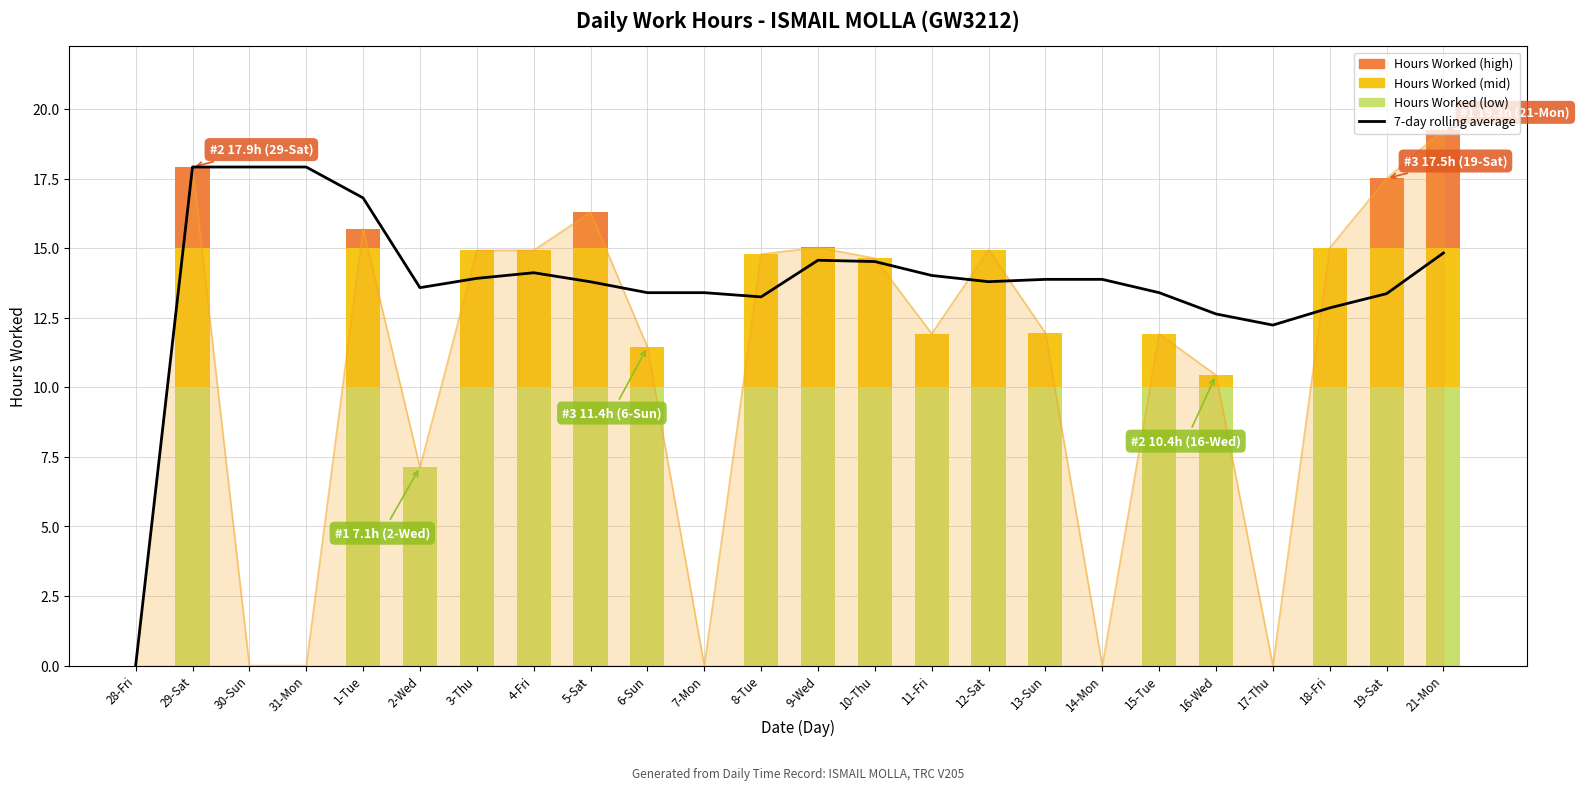

True or false: the data shows 13.4 at 15-Tue.

True